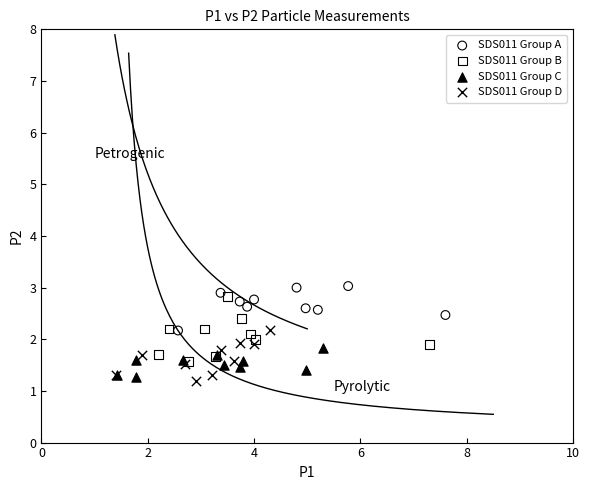

Which series contains the highest Y value?

SDS011 Group A